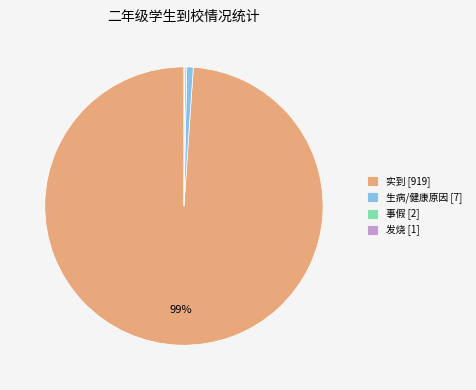

Which slice is the largest?

实到 [919]